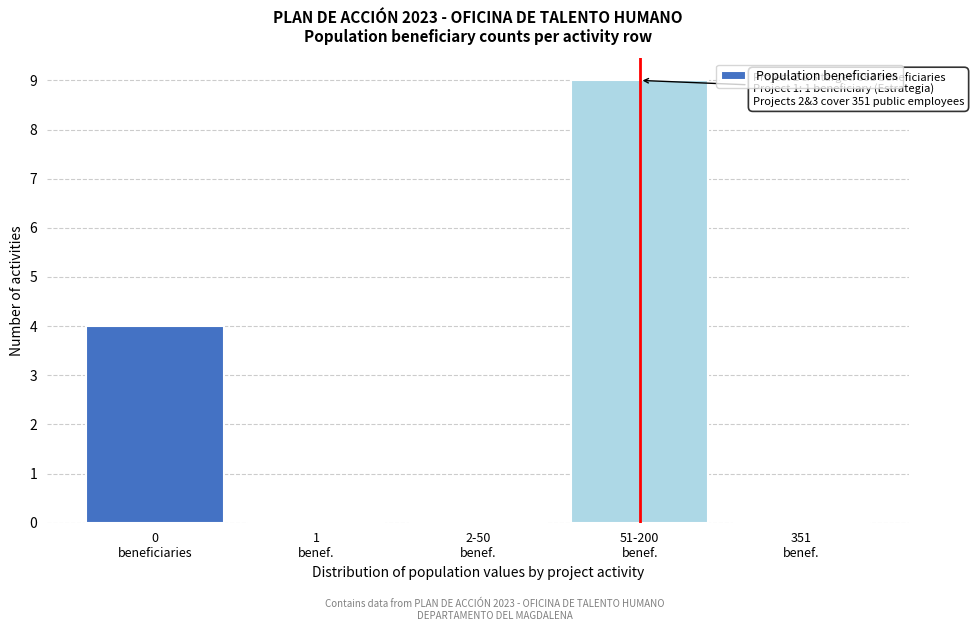

What is the greatest value displayed?

9